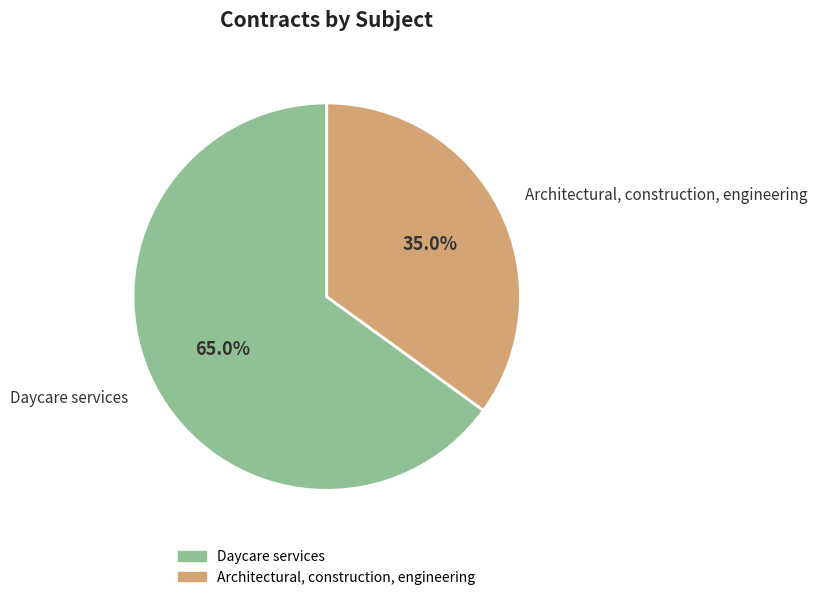

Which slice is the largest?

Daycare services